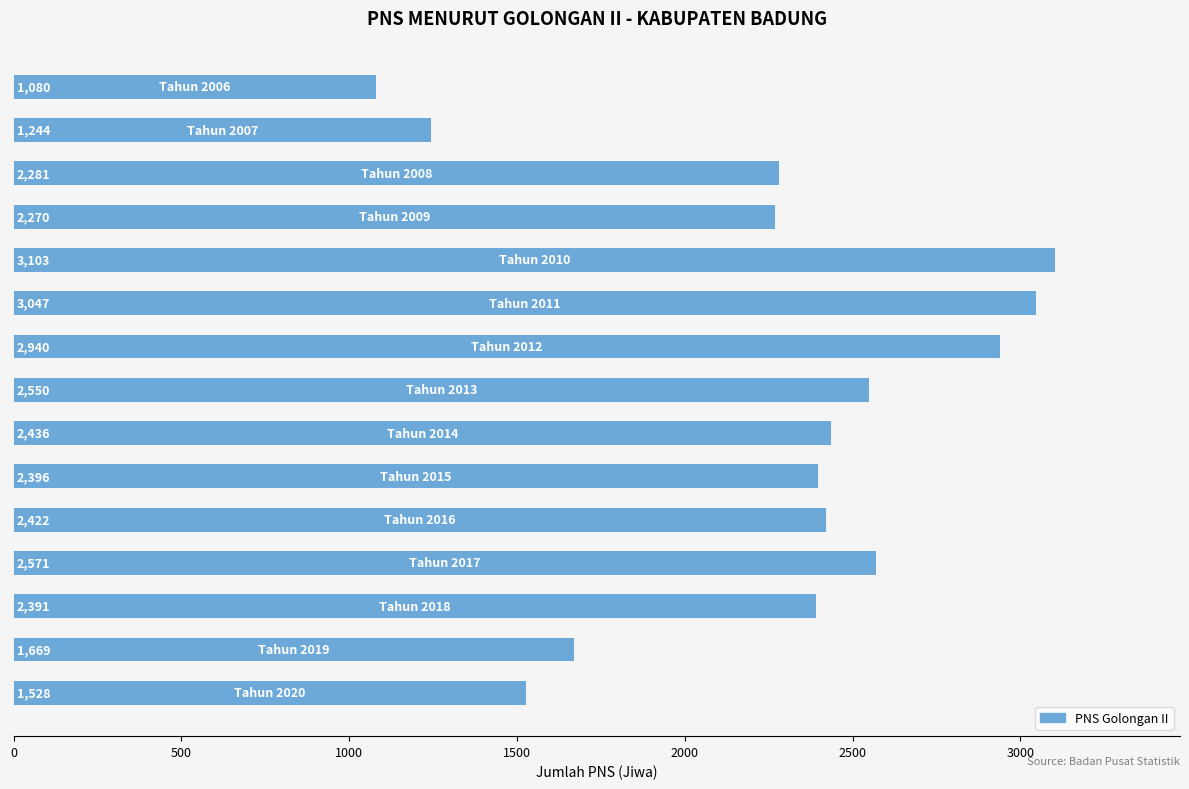

Reading top to bottom, extract all data points from this chart.

1080	1244	2281	2270	3103	3047	2940	2550	2436	2396	2422	2571	2391	1669	1528